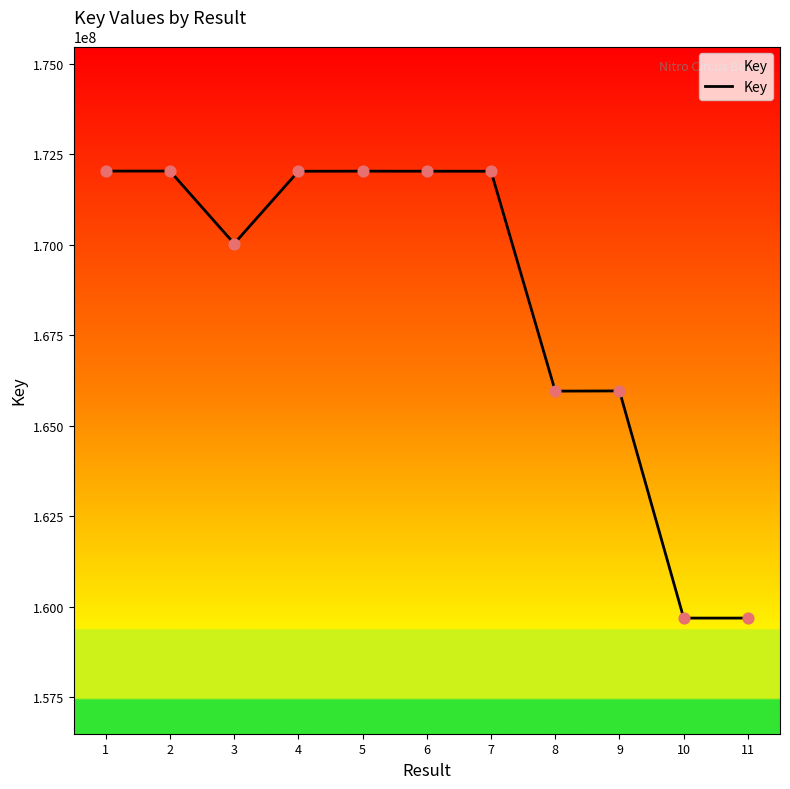

Between 10 and 7, which is larger?

7